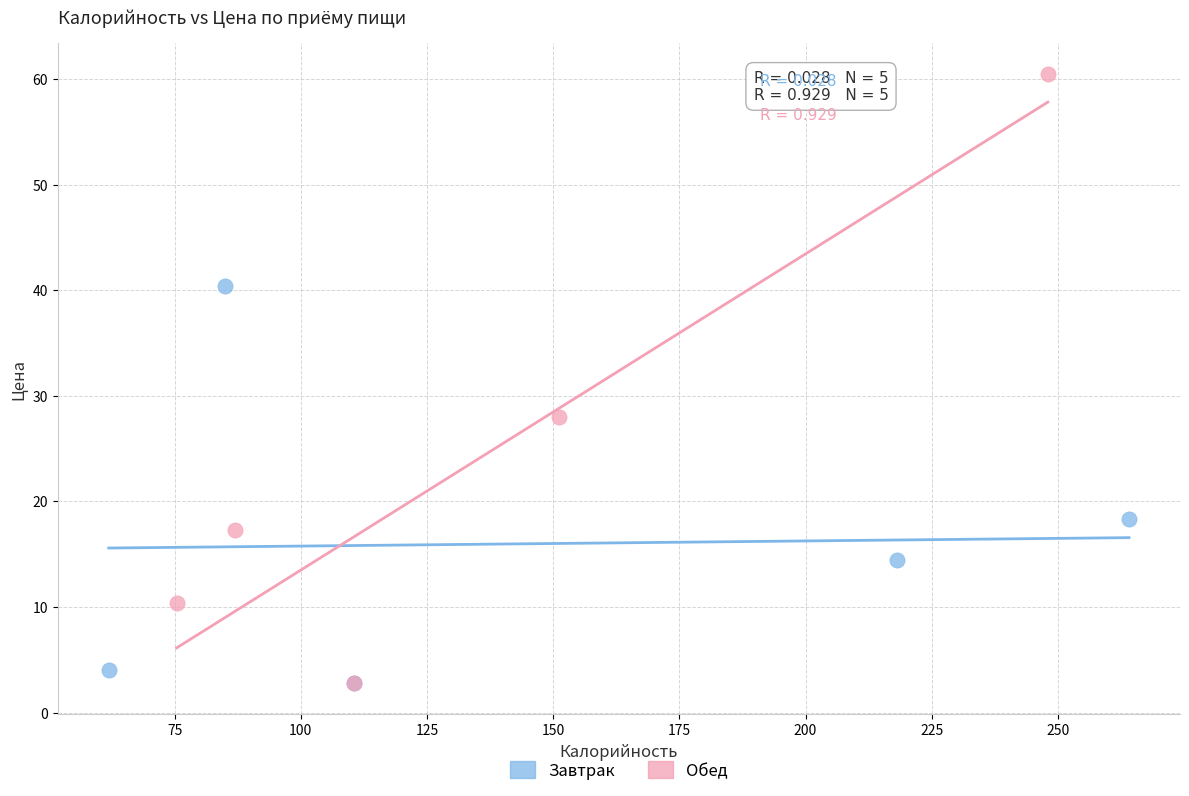

Which series has the widest spread of Y values?

Обед